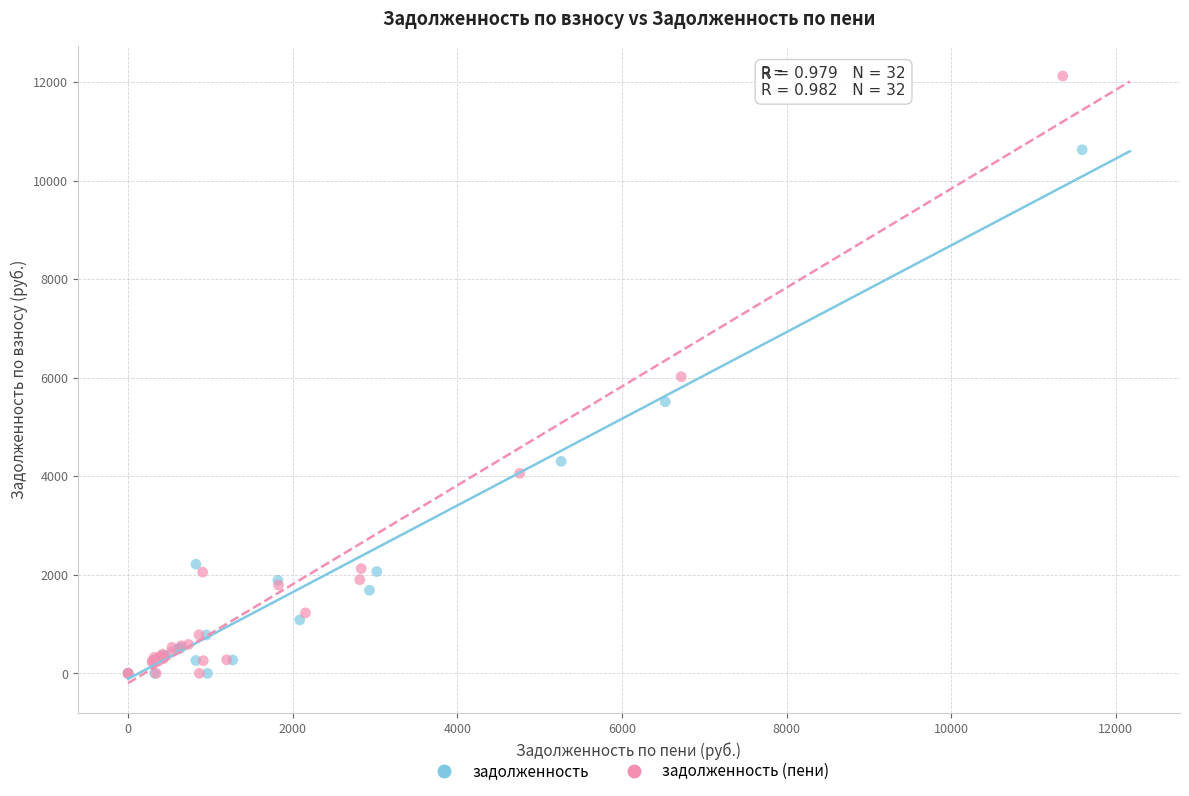

Which series has the widest spread of Y values?

задолженность (пени)